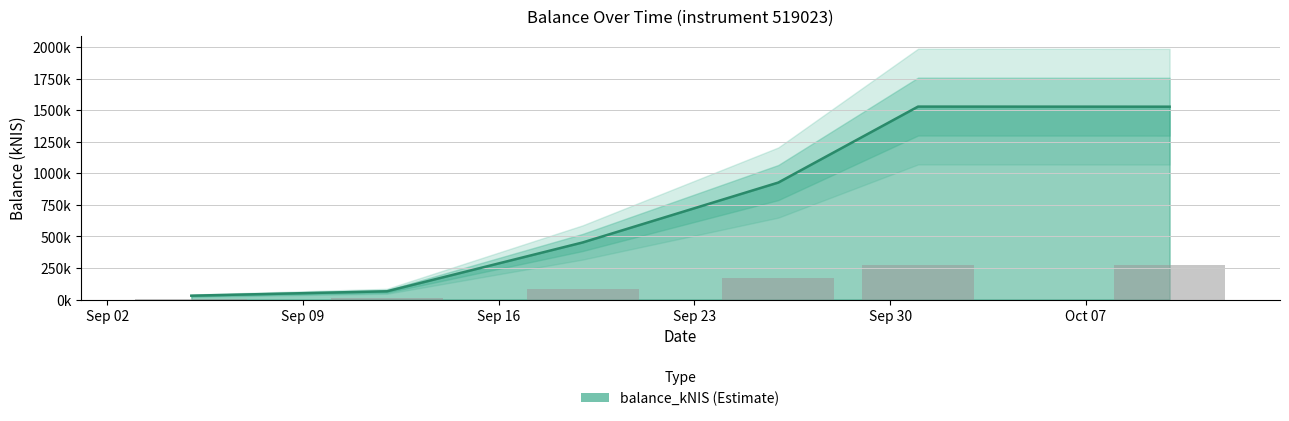

Count the number of categories in the chart.

6